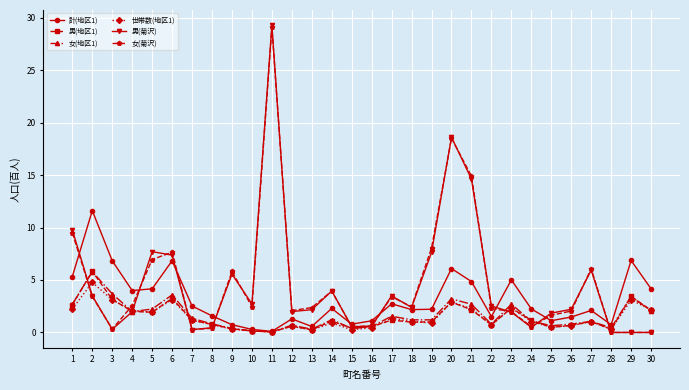

Which category has the highest value across all series?

11